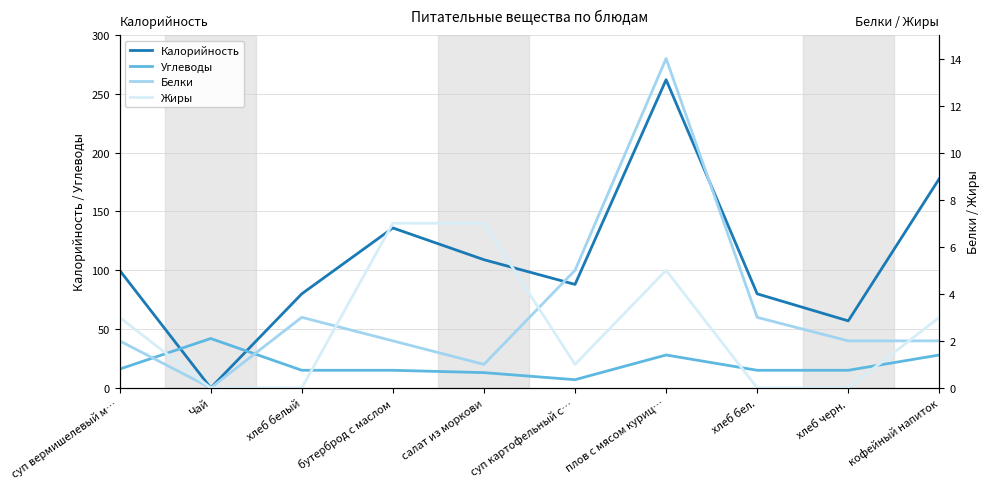

The value of Углеводы at Чай is 68. True or false?

False